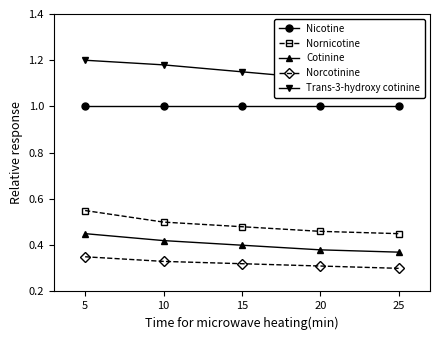

What is the value of the Trans-3-hydroxy cotinine point at the 1st from the left?

1.2